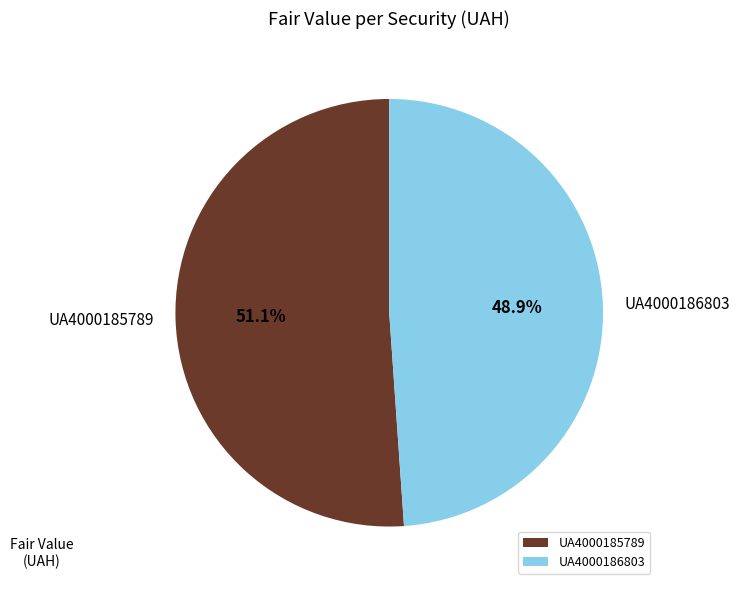

To the nearest percent, what percentage of the pie is UA4000186803?

49%